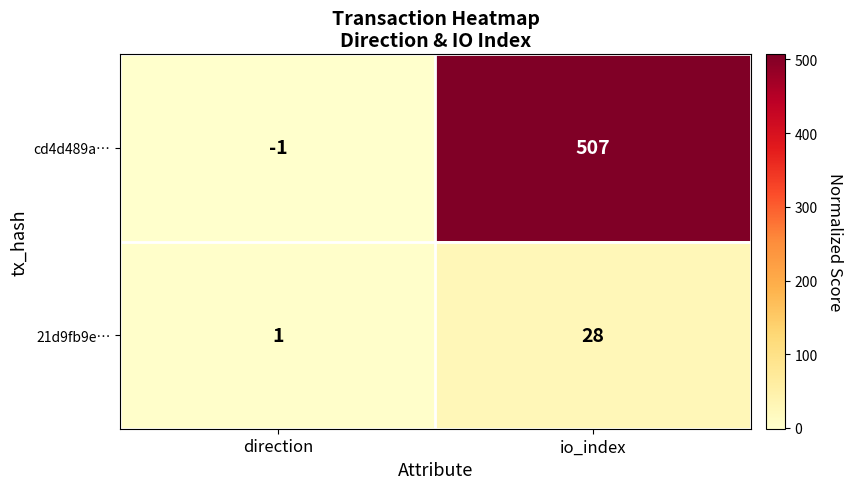

Count the number of data series in this chart.

2